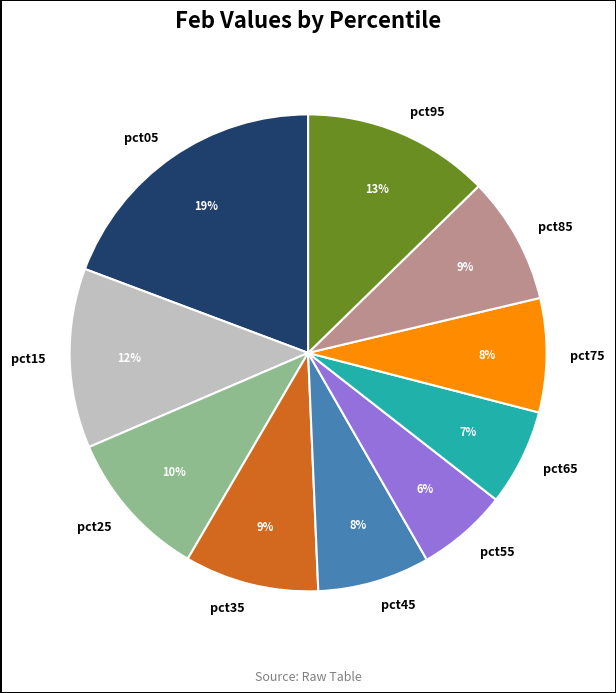

To the nearest percent, what percentage of the pie is pct15?

12%